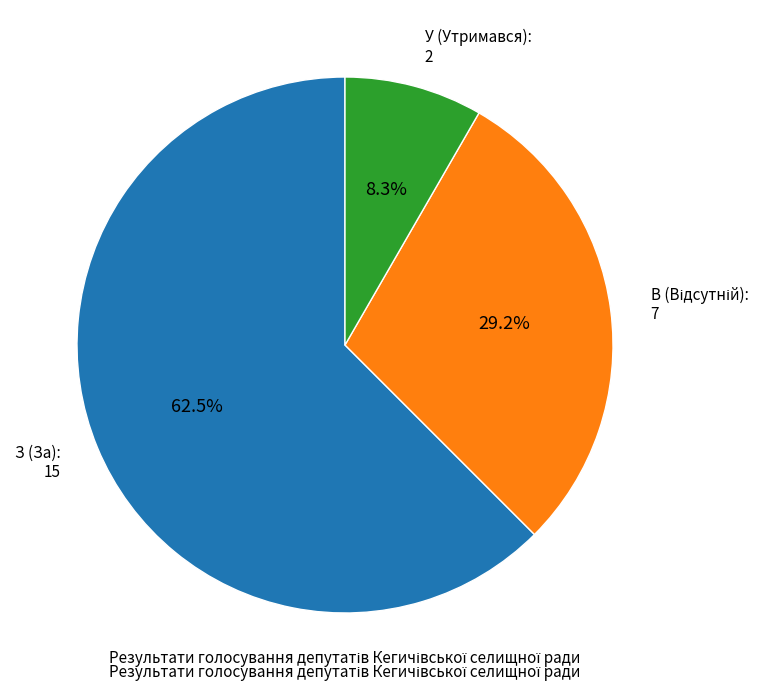

Does any single category account for the majority?

Yes